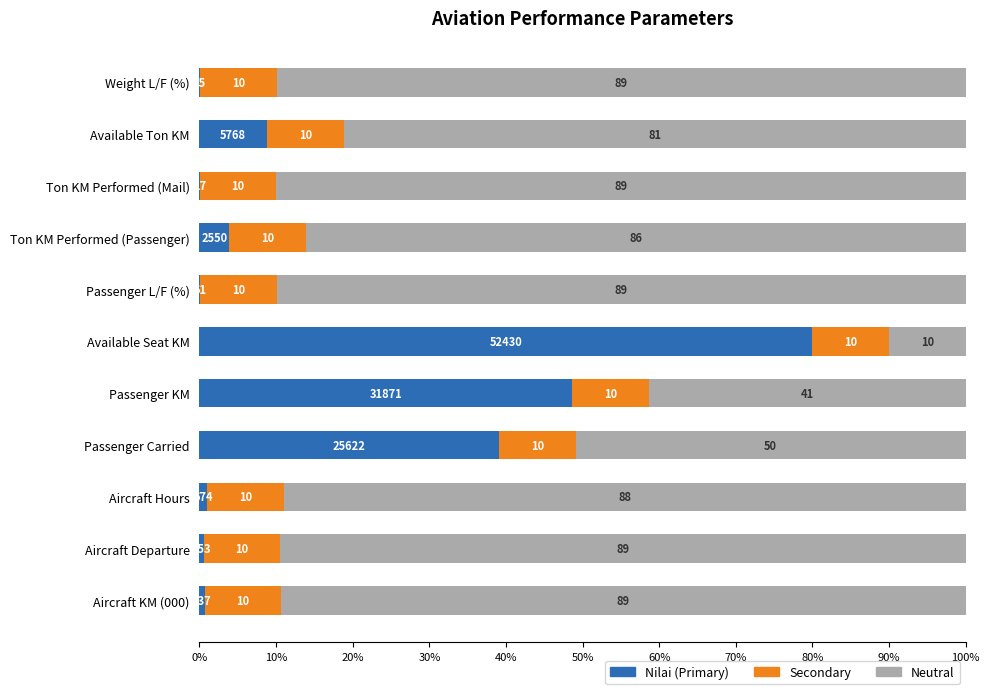

What are all the series names shown in the legend?

Nilai (Primary), Secondary, Neutral